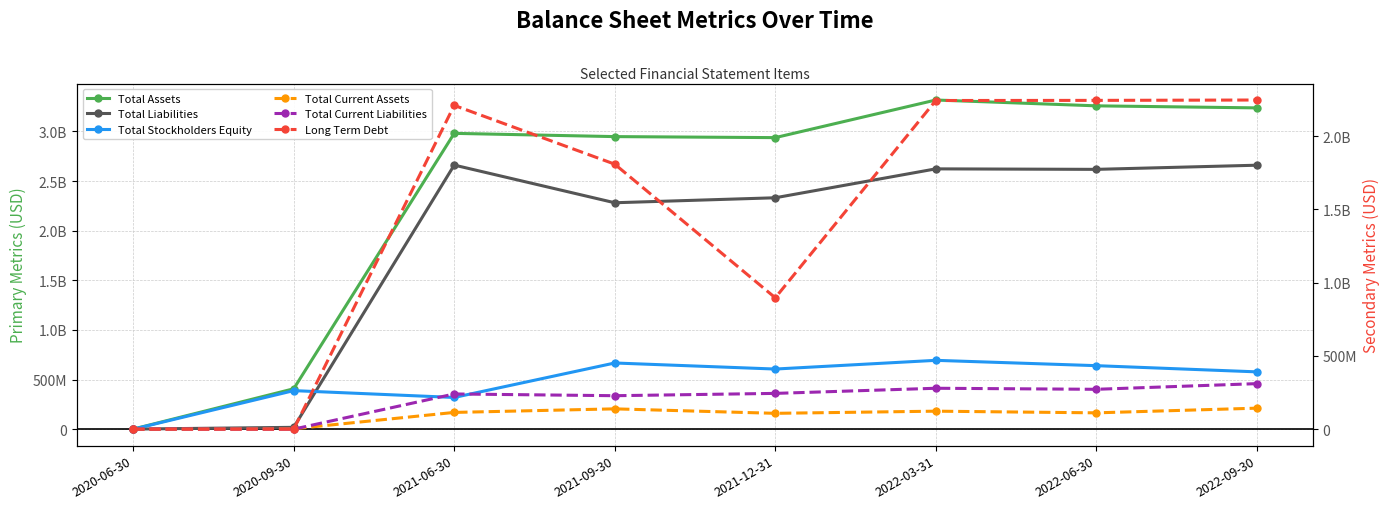

Where does the Total Current Assets series first go above 114400000?

2021-09-30